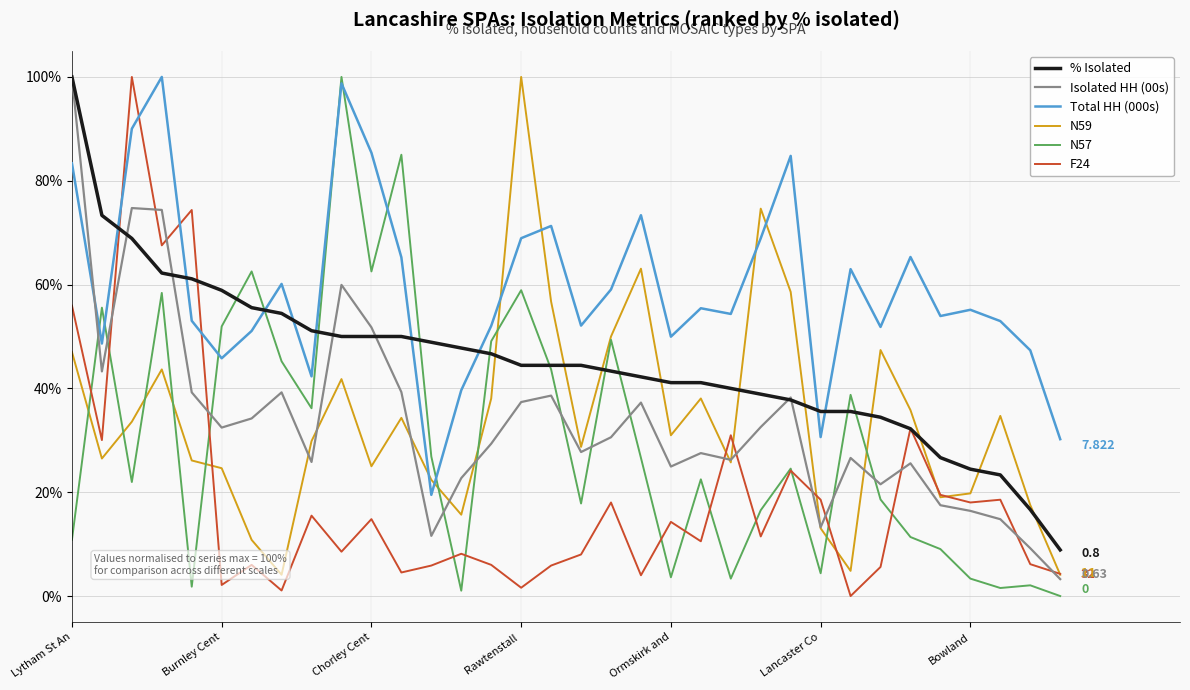

The value of N59 at Lytham St An is 24.9. True or false?

False